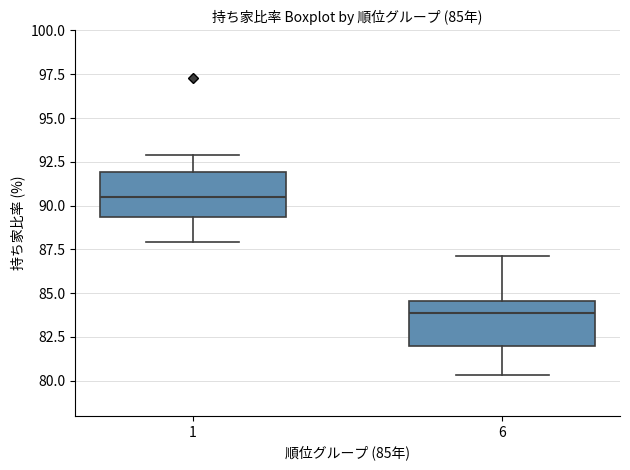

Which box's median line is the highest?

1